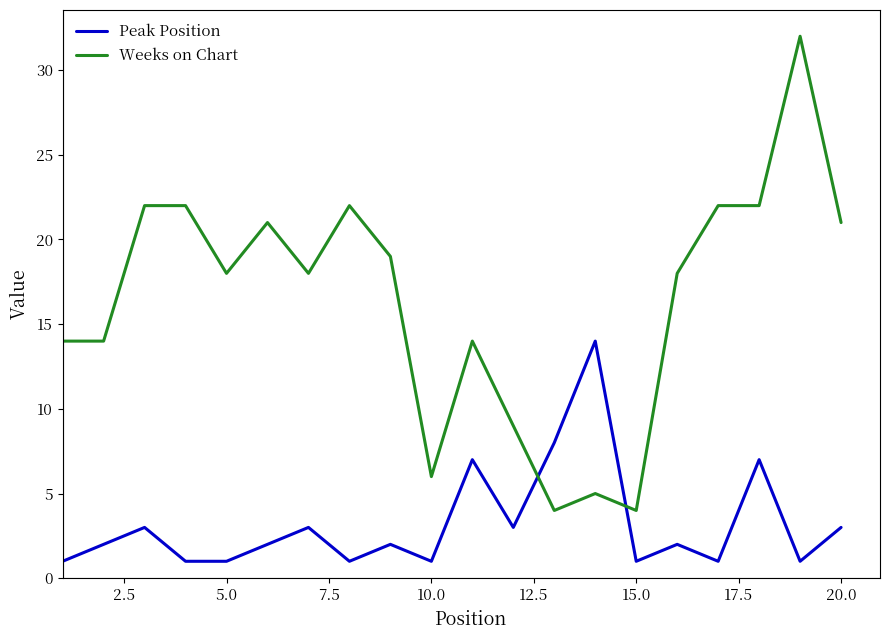

Which series has the largest total across all categories?

Weeks on Chart